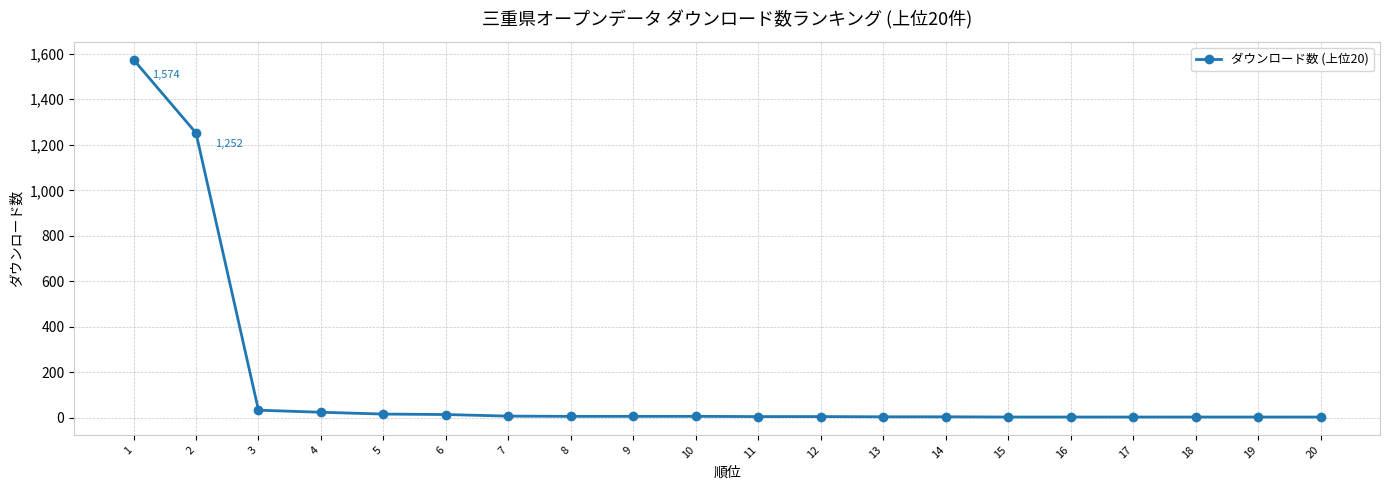

What is the maximum value shown in the chart?

1574